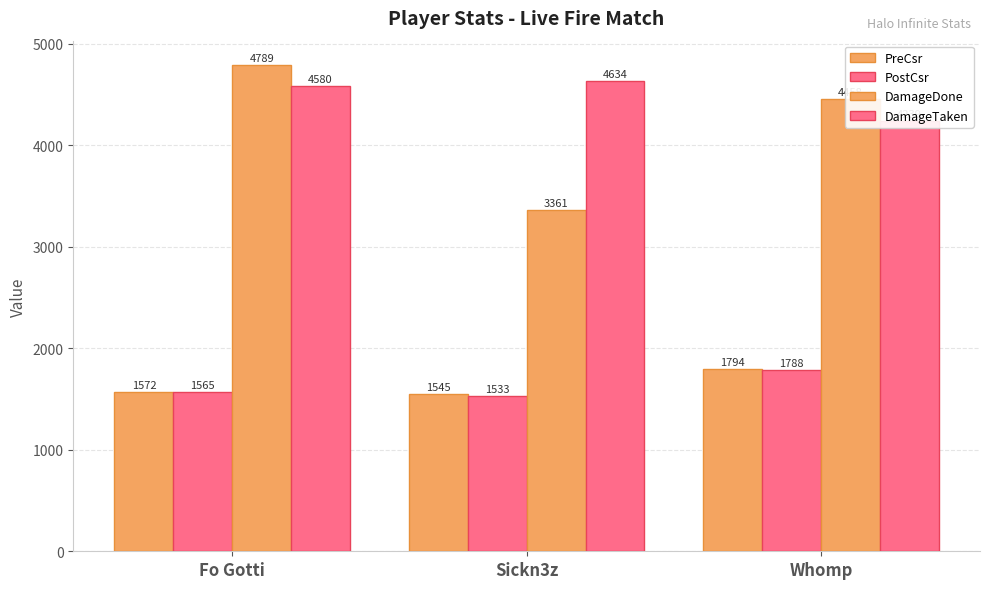

What is the label of the 2nd bar from the left?

Sickn3z